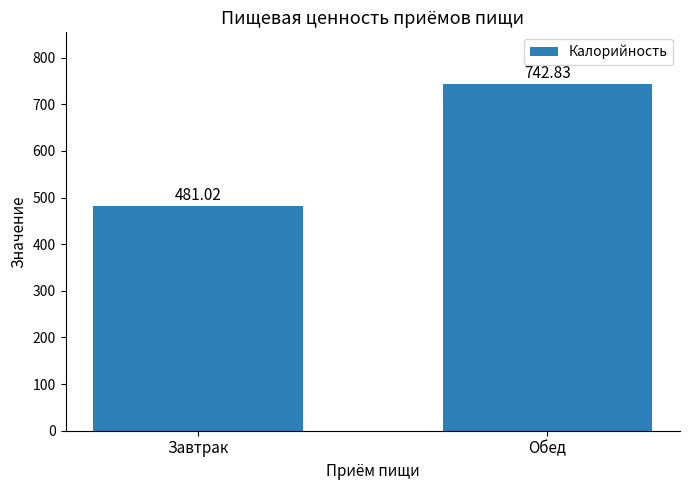

Rank the categories by value from lowest to highest.

Завтрак, Обед